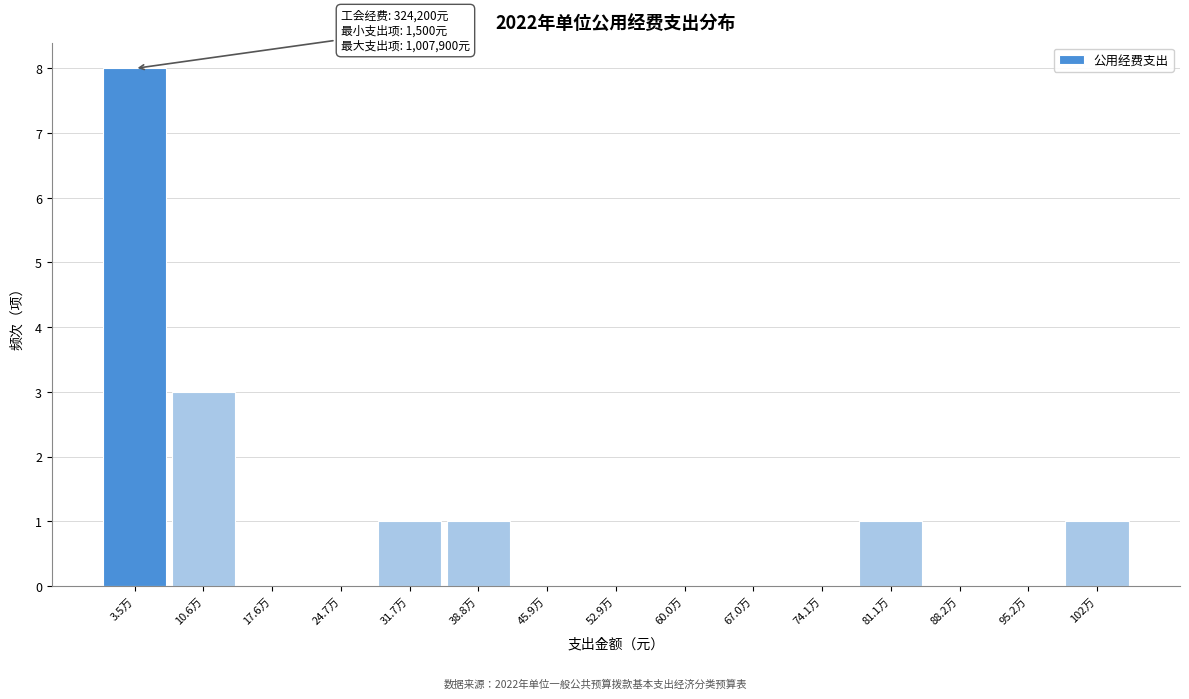

Reading left to right, what are all the values shown in this chart?

3.5万=8	10.6万=3	17.6万=0	24.7万=0	31.7万=1	38.8万=1	45.9万=0	52.9万=0	60.0万=0	67.0万=0	74.1万=0	81.1万=1	88.2万=0	95.2万=0	102万=1